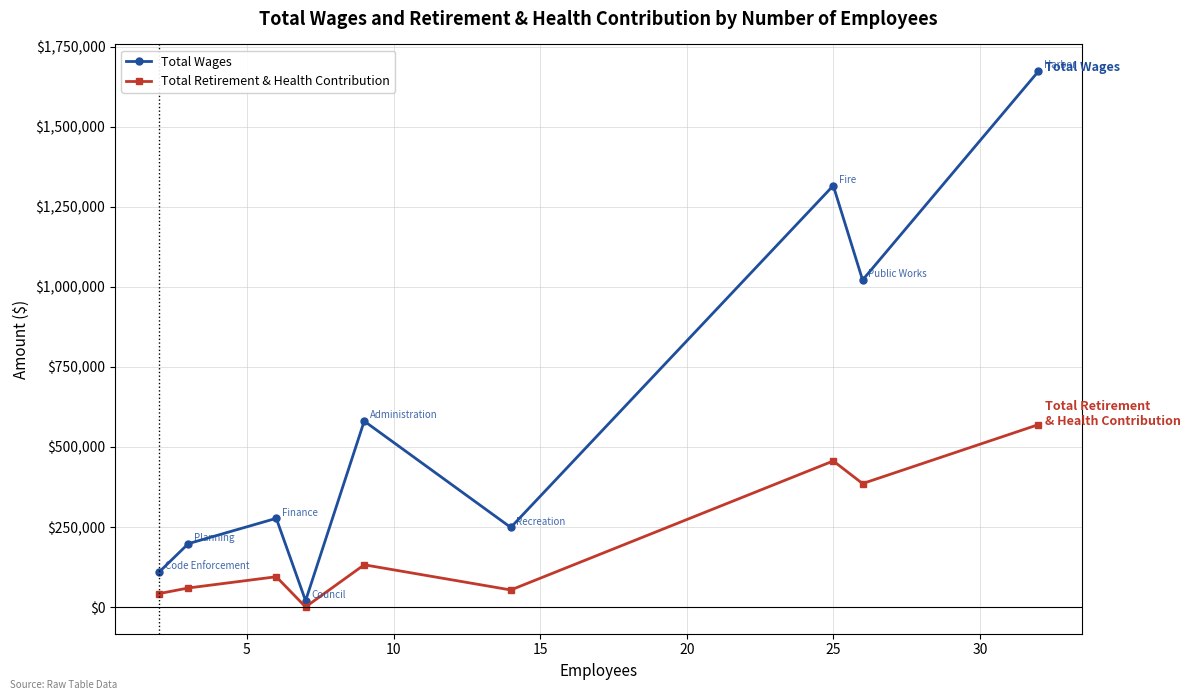

What is the difference between the second highest and minimum values in the Total Wages series?

1295880